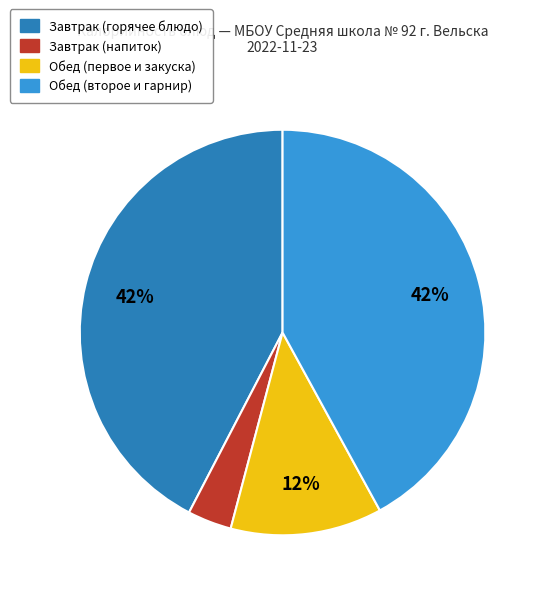

Is it true that Обед (первое и закуска) is 1% of the pie?

False